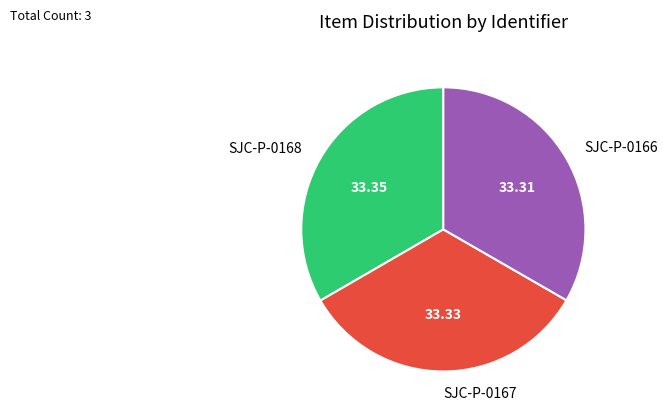

Does SJC-P-0167 account for over 50% of the chart?

No